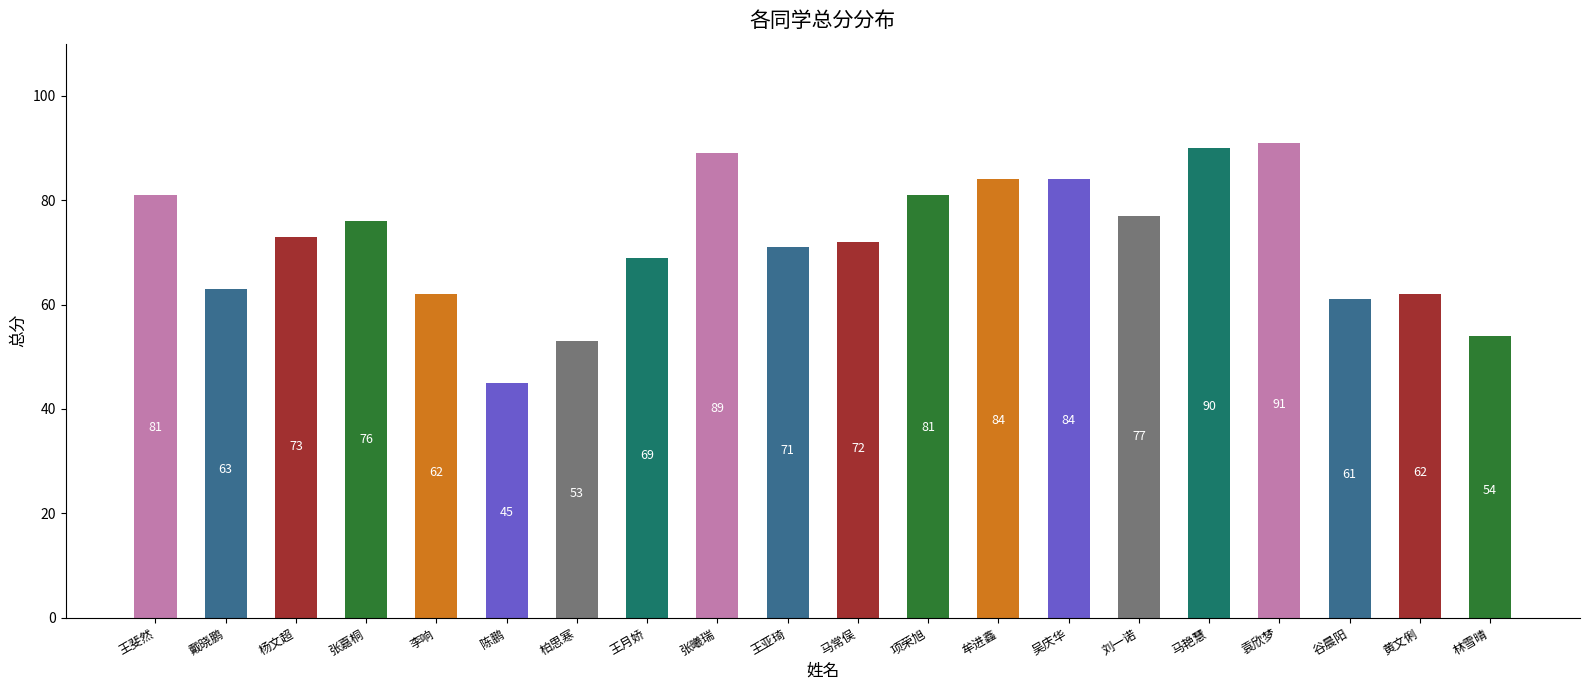

What is the ratio of the value at 王亚琦 to the value at 张曦瑞?

0.8